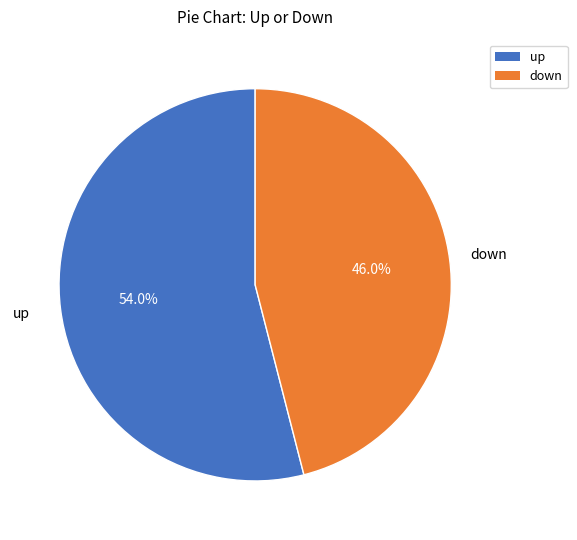

To the nearest percent, what is the difference between the up and down slice percentages?

8%